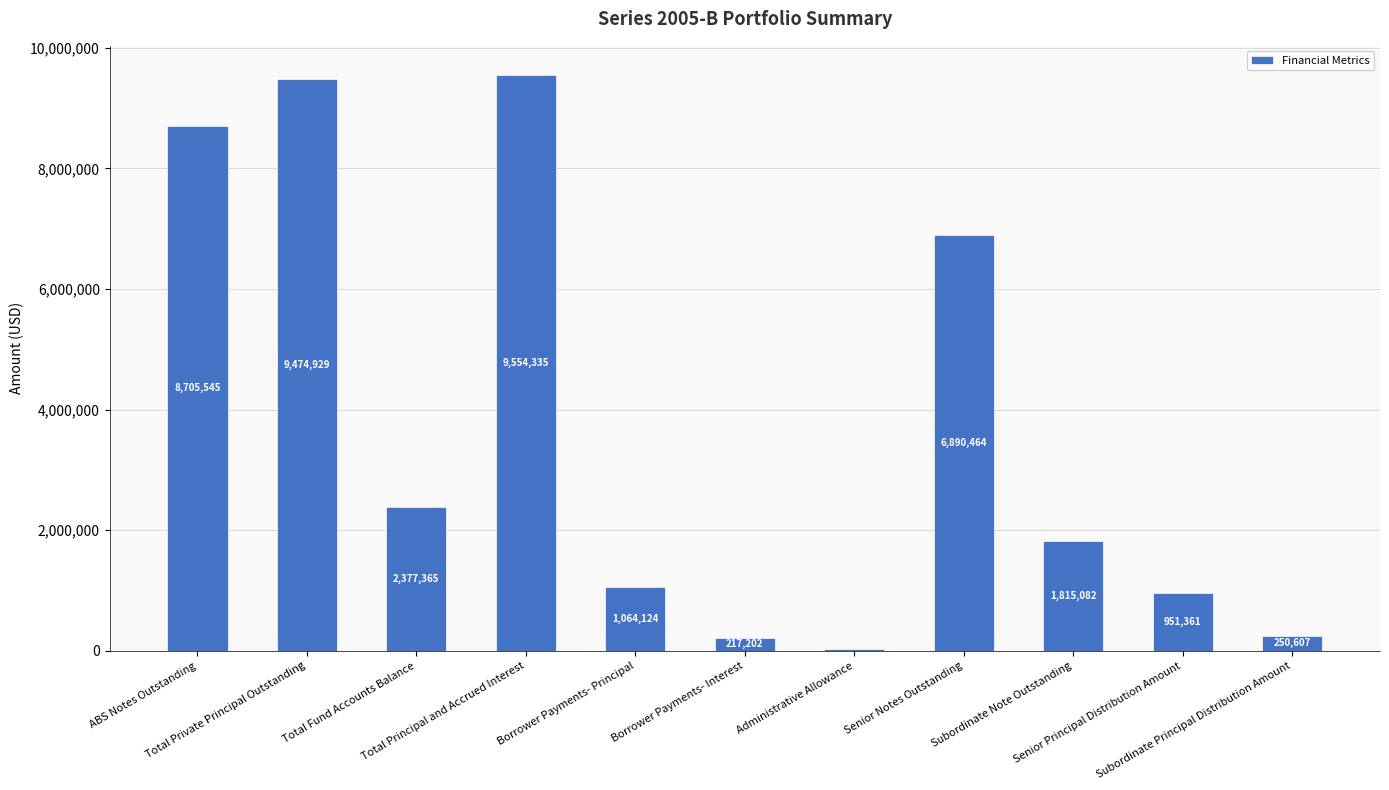

What is the maximum value shown in the chart?

9554334.8